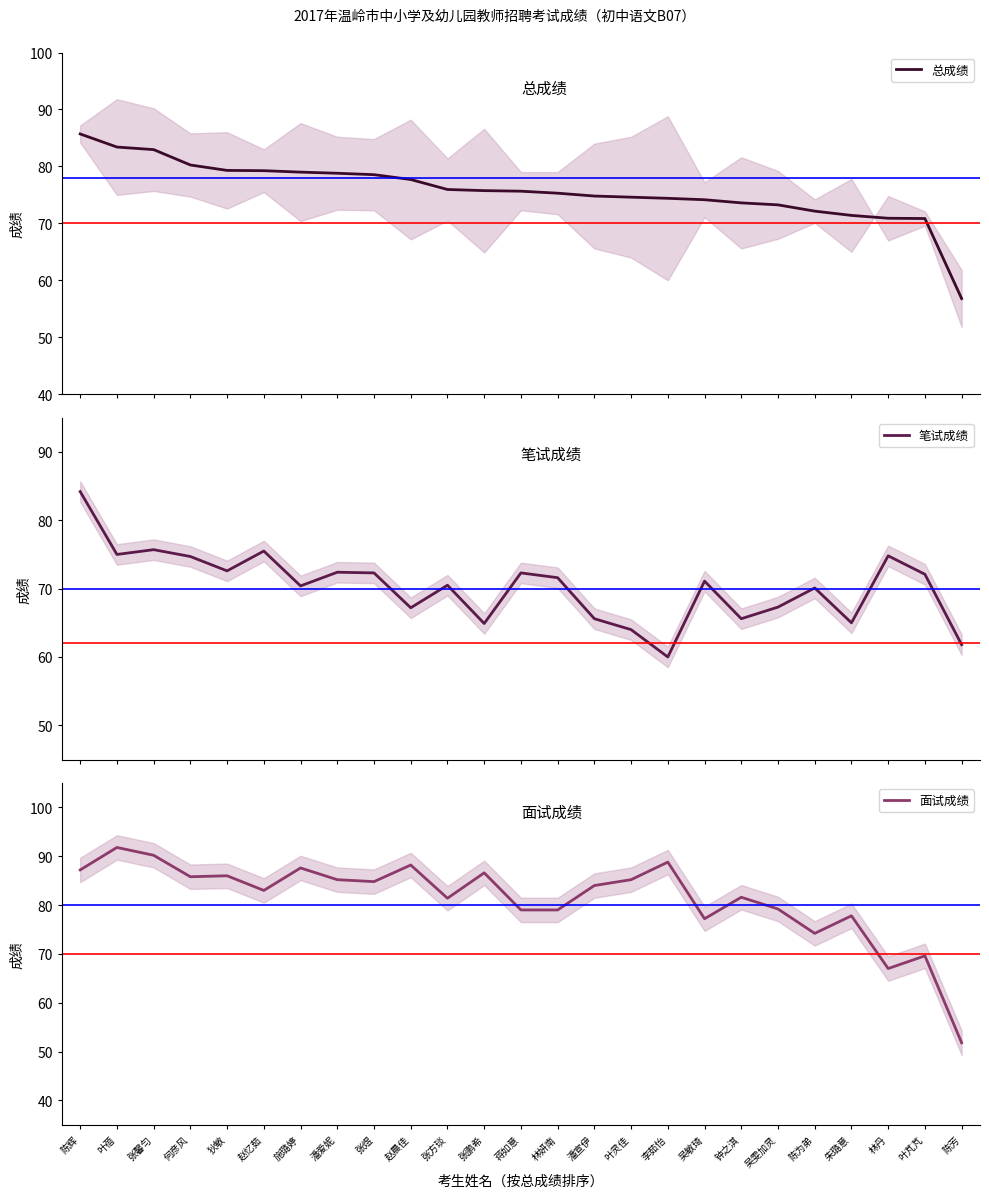

Which series changed the most between 张馨匀 and 陈芳?

面试成绩